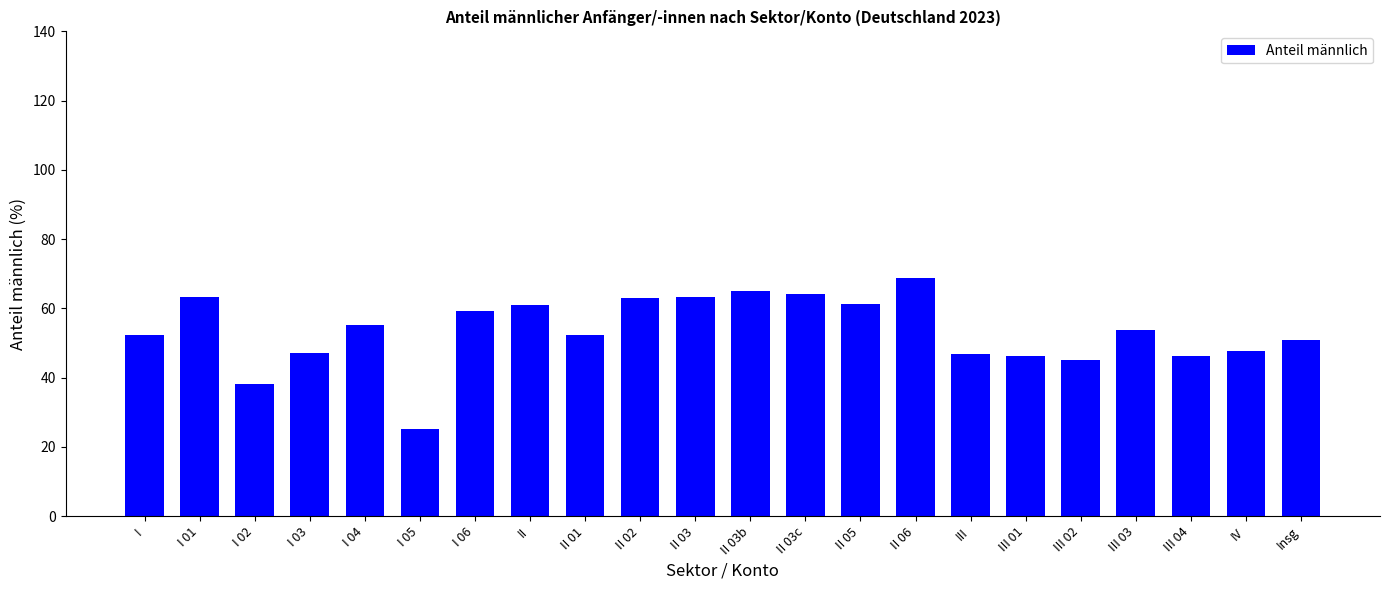

What is the value of the 16th bar from the left?

46.8